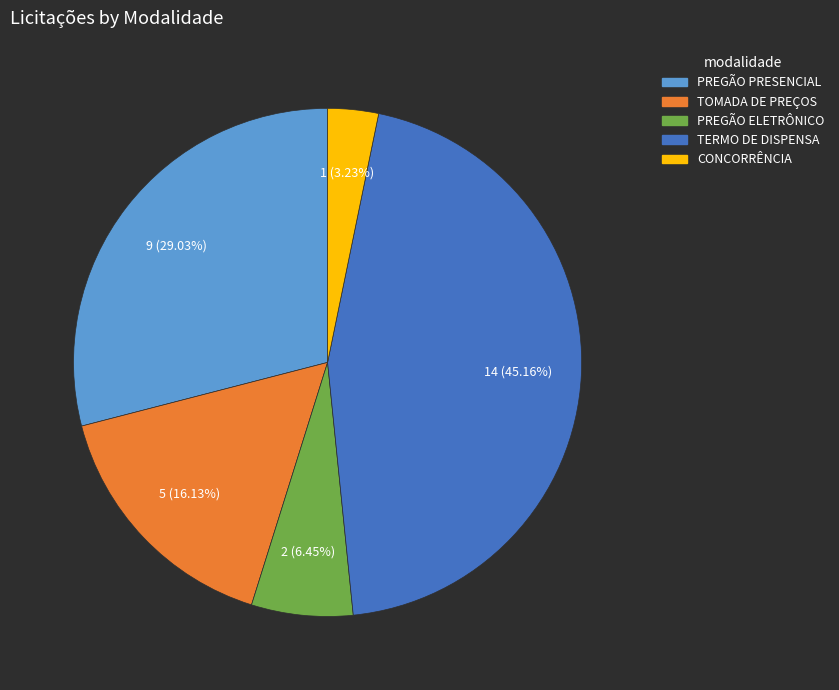

What percentage is the TOMADA DE PREÇOS slice, to the nearest percent?

16%